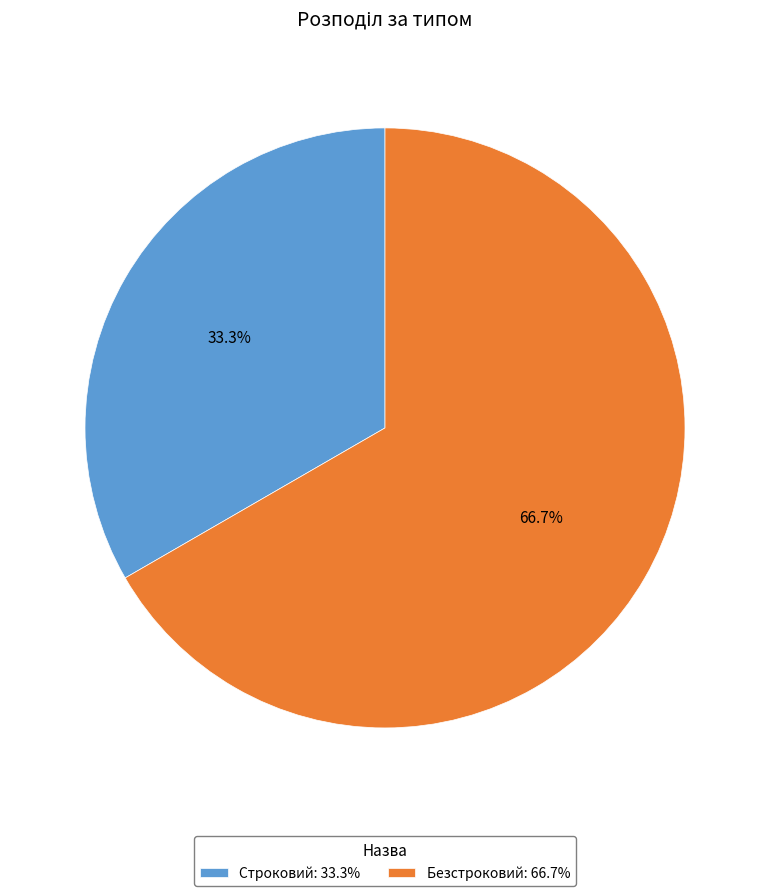

Approximately how many times larger is the value at Безстроковий compared to Строковий?

2.0